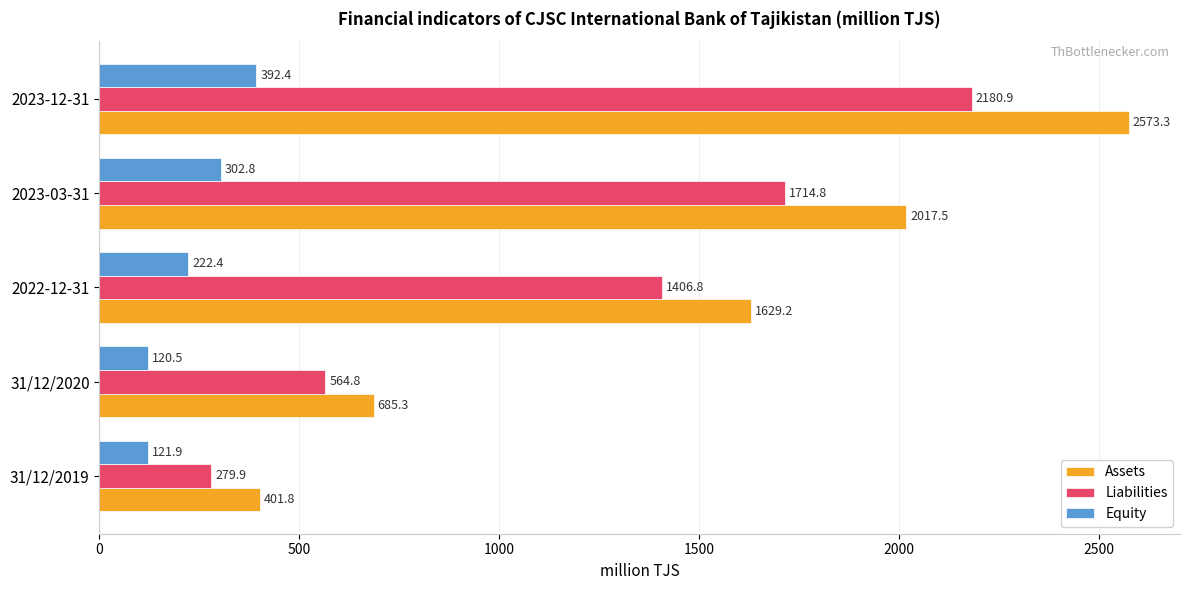

What is the difference between the highest and lowest values at 31/12/2019?

279.9